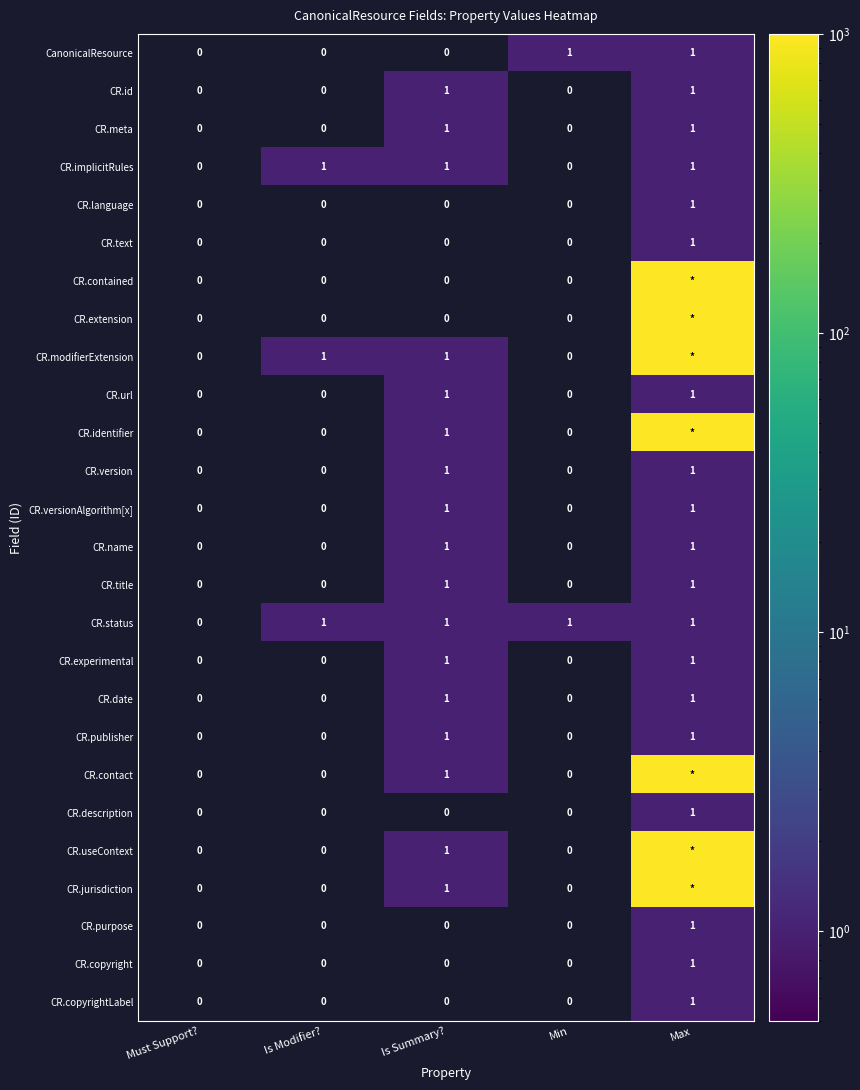

Is the value of CR.contact at Is Summary? greater than the value of CR.contained at Must Support??

Yes